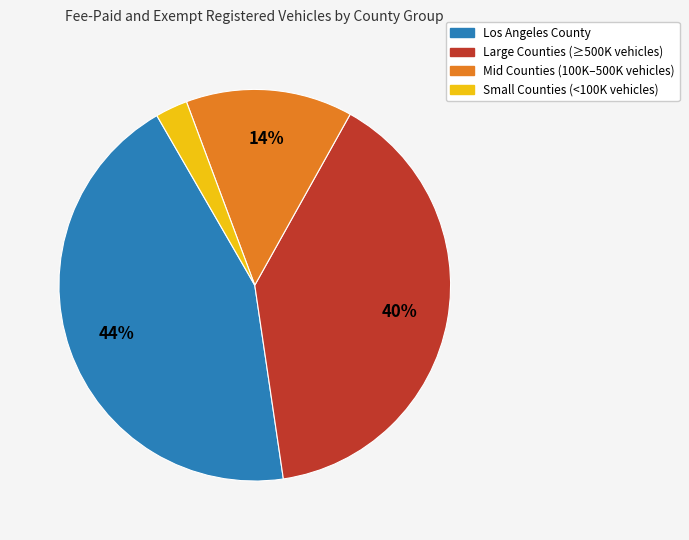

Is there any slice that represents more than half of the pie?

No